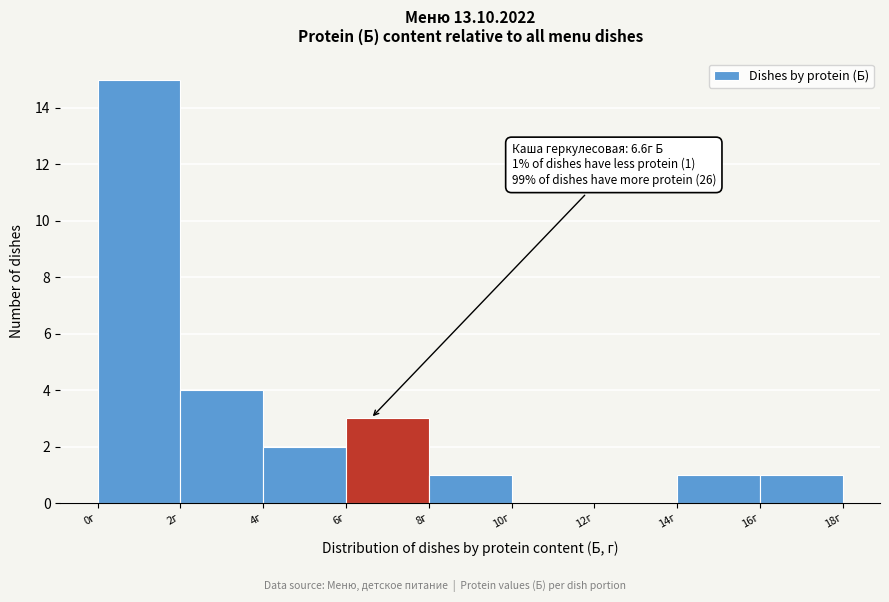

Which range on the x-axis has the tallest bar?

0 to 2